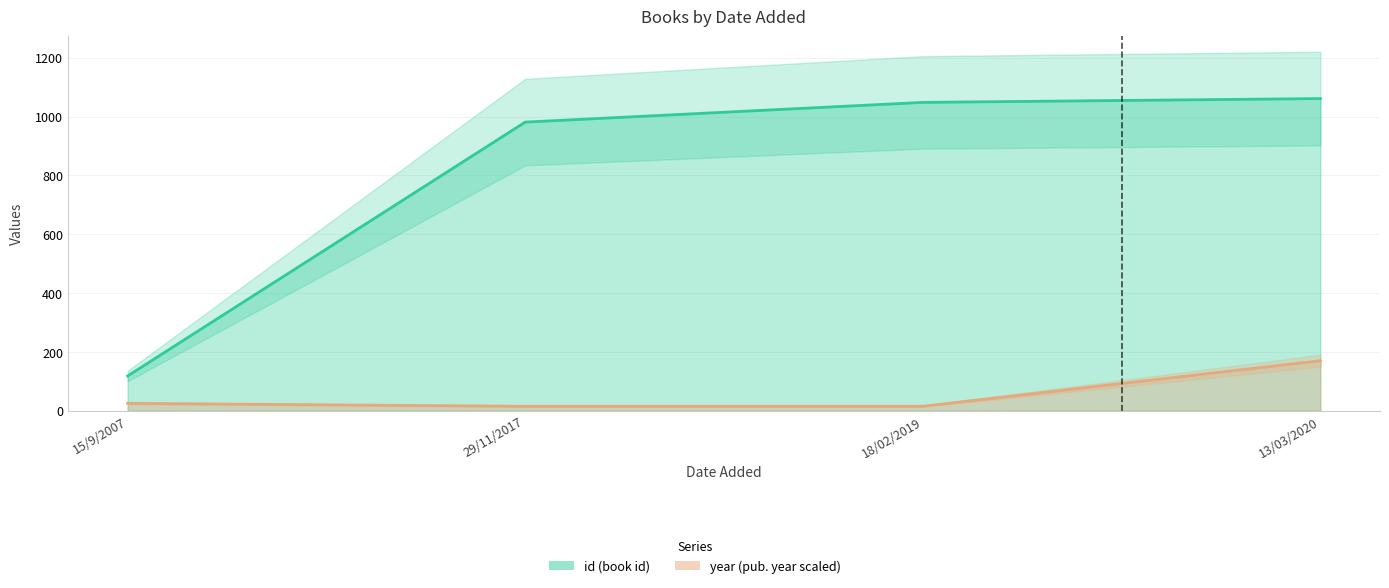

What is the label of the 3rd point from the left?

18/02/2019